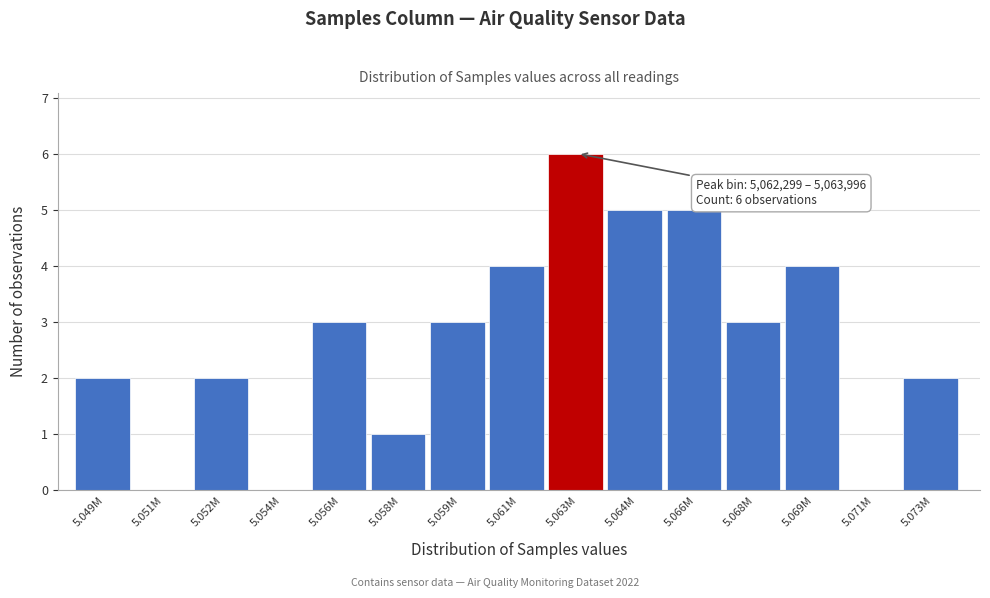

Reading left to right, list all the values displayed in this chart.

5.049M=2	5.051M=0	5.052M=2	5.054M=0	5.056M=3	5.058M=1	5.059M=3	5.061M=4	5.063M=6	5.064M=5	5.066M=5	5.068M=3	5.069M=4	5.071M=0	5.073M=2